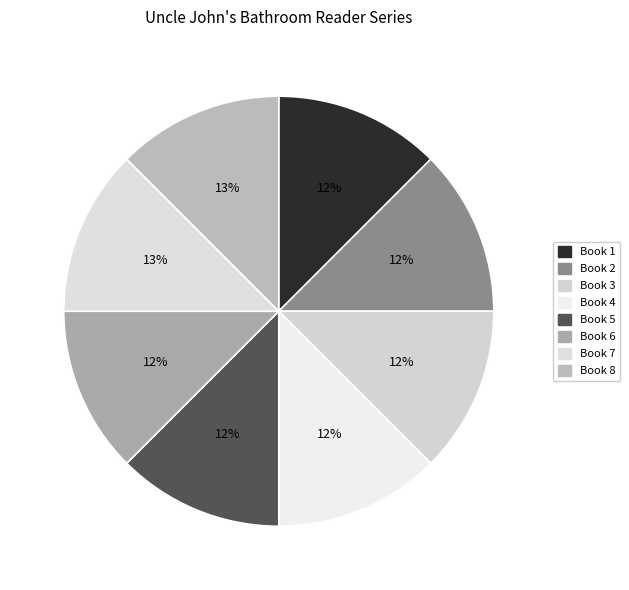

What is the ratio of the value at Book 2 to the value at Book 4?

1.0